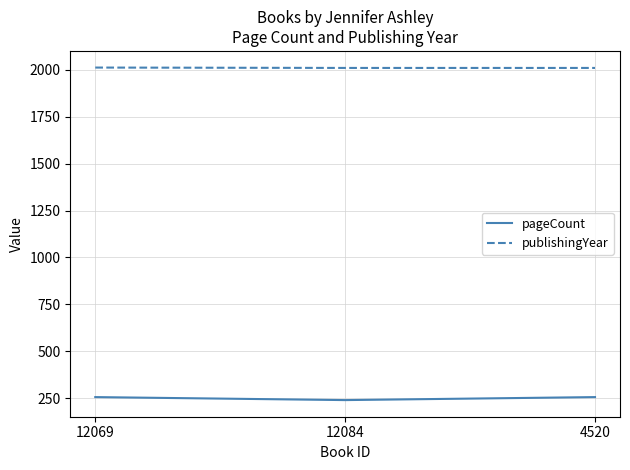

Rank the series at 12069 from lowest to highest value.

pageCount, publishingYear